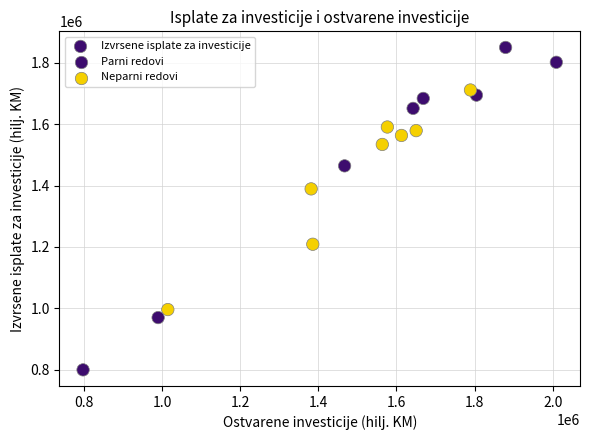

What Y value in the scatter plot is closest to 1324727?

1389018